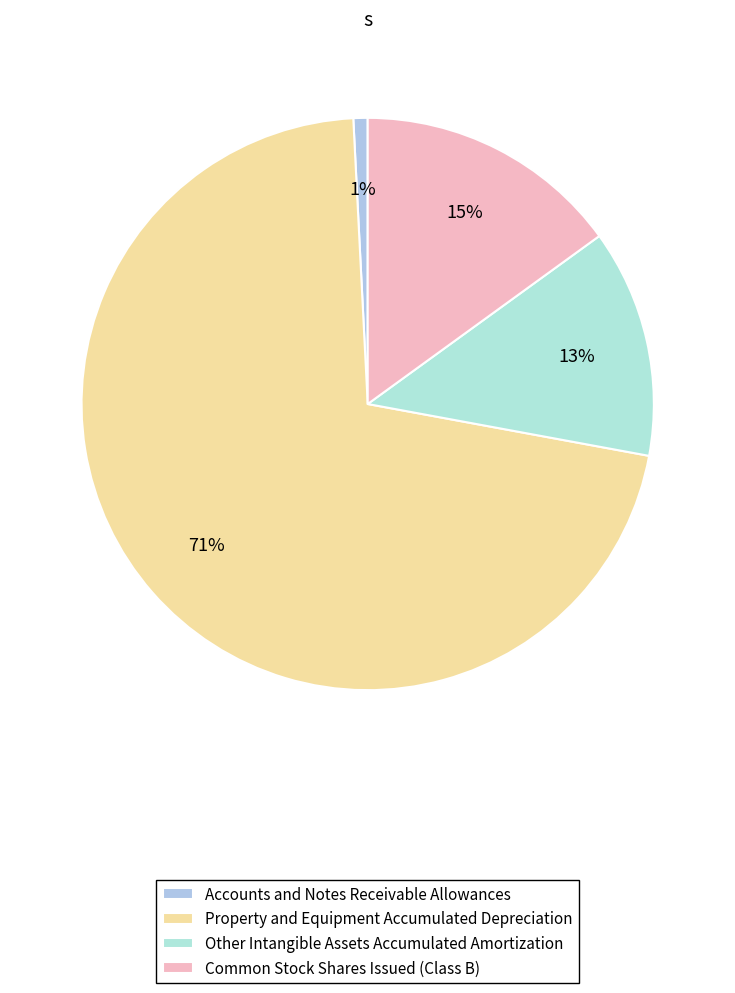

To the nearest percent, what portion does Common Stock Shares Issued (Class B) represent?

15%